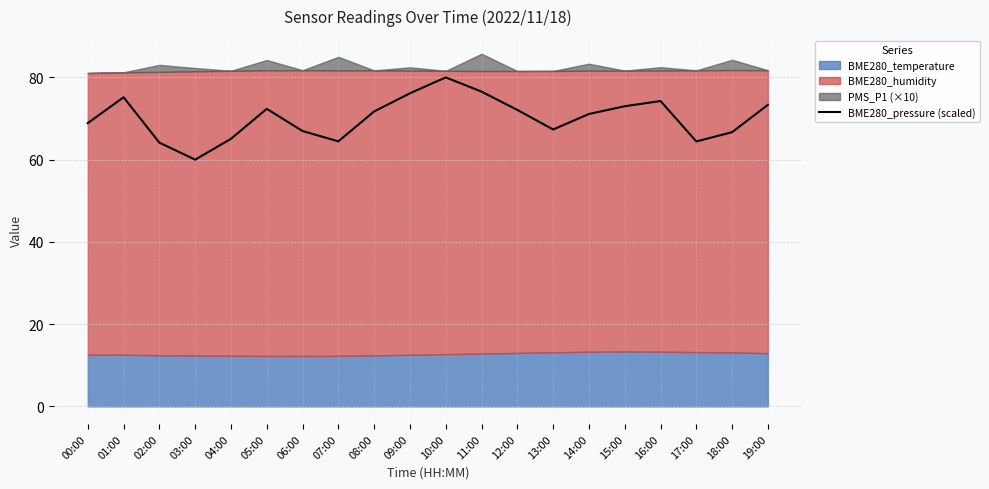

How many interior local valleys (lower than both neighbors) does the data have?

4